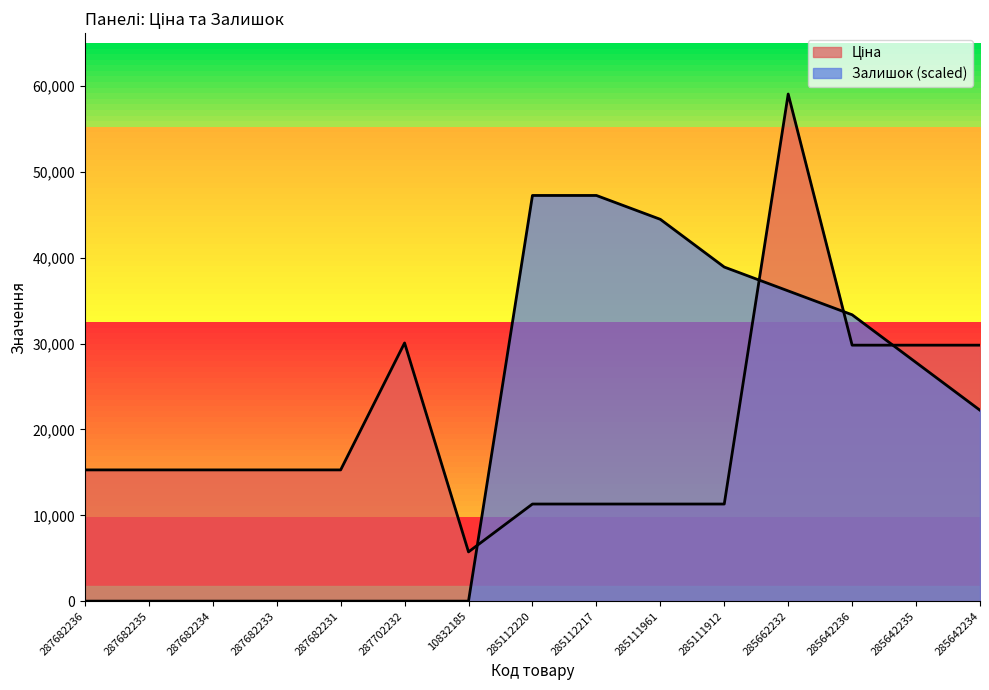

At which category does Ціна reach its first local peak?

287702232